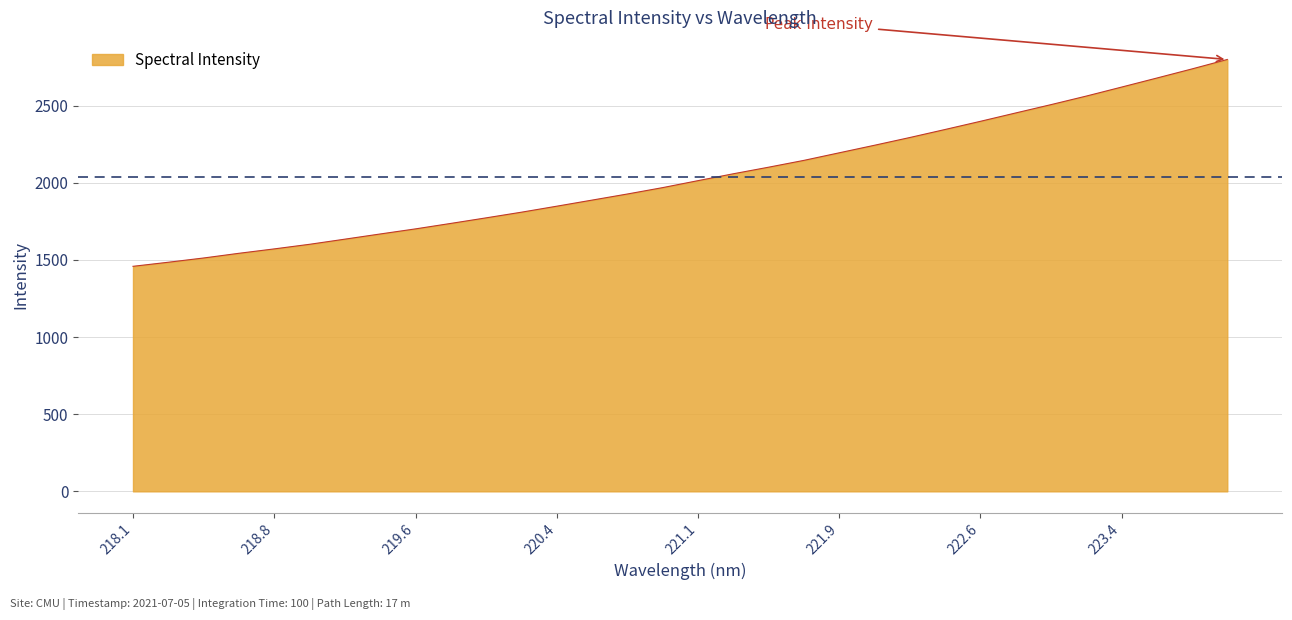

What is the smallest value displayed?

1458.8